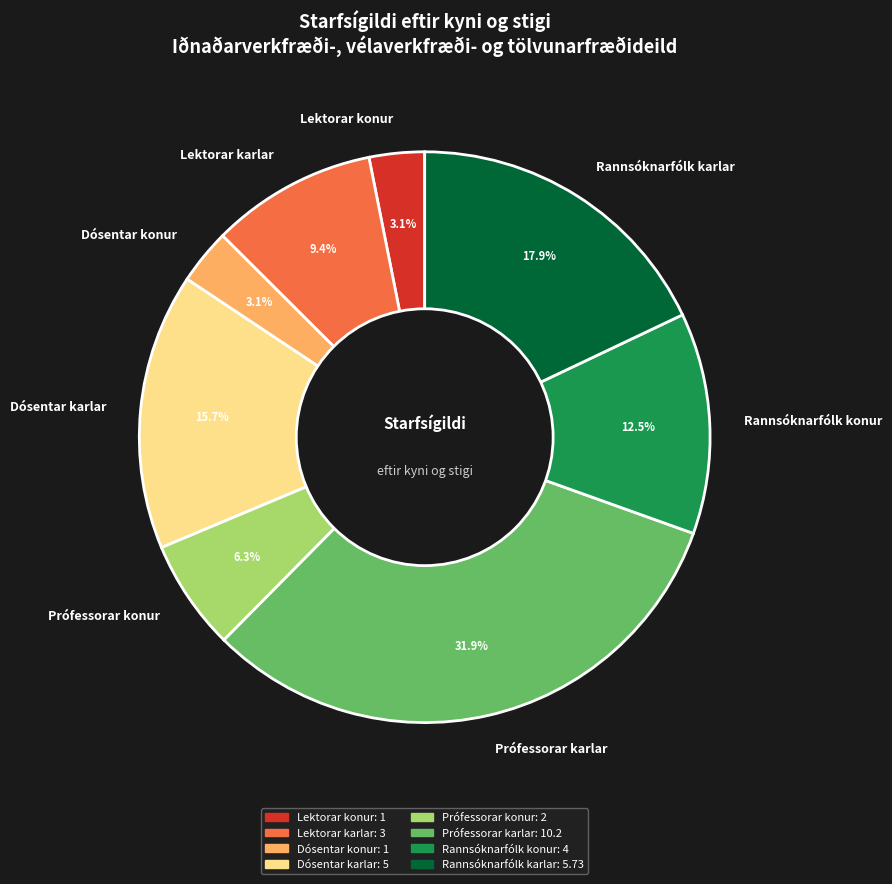

Which slice is the largest?

Prófessorar karlar